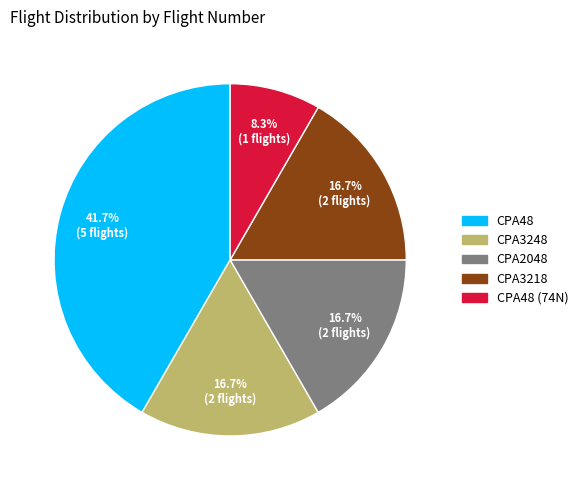

Does any single category account for the majority?

No